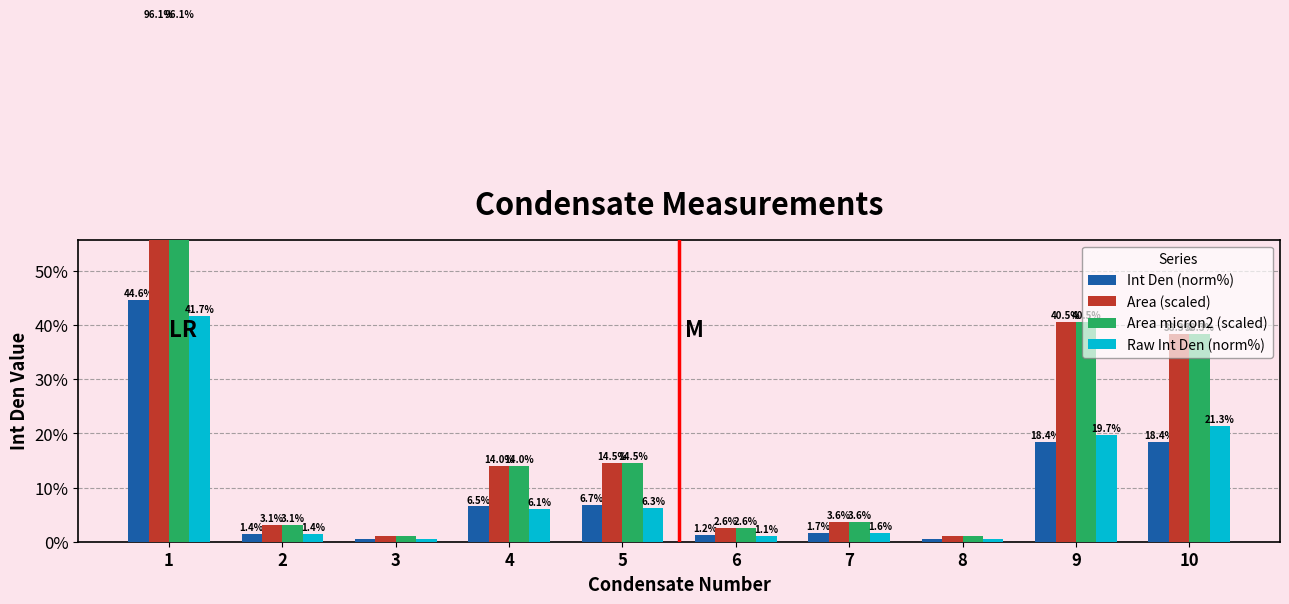

Which series has the largest total across all categories?

Area (scaled)